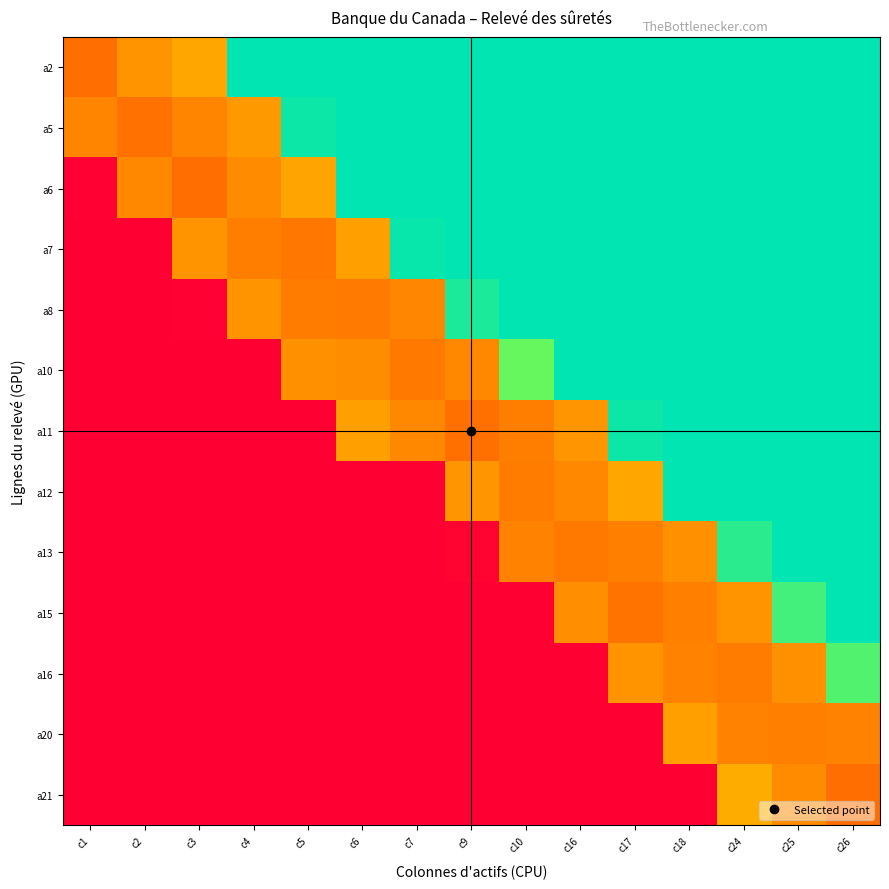

Reading left to right, transcribe all the data shown in this chart.

a2: c1=29.2	c2=38.4	c3=42.8	c4=100.0	c5=100.0	c6=100.0	c7=100.0	c9=100.0	c10=100.0	c16=100.0	c17=100.0	c18=100.0	c24=100.0	c25=100.0	c26=100.0
a5: c1=34.8	c2=29.8	c3=34.9	c4=40.1	c5=98.4	c6=100.0	c7=100.0	c9=100.0	c10=100.0	c16=100.0	c17=100.0	c18=100.0	c24=100.0	c25=100.0	c26=100.0
a6: c1=0.4	c2=35.6	c3=29.3	c4=36.5	c5=42.3	c6=100.0	c7=100.0	c9=100.0	c10=100.0	c16=100.0	c17=100.0	c18=100.0	c24=100.0	c25=100.0	c26=100.0
a7: c1=0.0	c2=0.0	c3=38.7	c4=33.1	c5=31.0	c6=41.4	c7=98.5	c9=100.0	c10=100.0	c16=100.0	c17=100.0	c18=100.0	c24=100.0	c25=100.0	c26=100.0
a8: c1=0.0	c2=0.0	c3=0.6	c4=38.7	c5=32.5	c6=32.2	c7=35.5	c9=96.4	c10=100.0	c16=100.0	c17=100.0	c18=100.0	c24=100.0	c25=100.0	c26=100.0
a10: c1=0.0	c2=0.0	c3=0.0	c4=0.0	c5=38.2	c6=36.9	c7=31.7	c9=35.7	c10=86.6	c16=100.0	c17=100.0	c18=100.0	c24=100.0	c25=100.0	c26=100.0
a11: c1=0.0	c2=0.0	c3=0.0	c4=0.0	c5=0.0	c6=41.4	c7=35.9	c9=29.6	c10=32.9	c16=39.1	c17=98.2	c18=100.0	c24=100.0	c25=100.0	c26=100.0
a12: c1=0.0	c2=0.0	c3=0.0	c4=0.0	c5=0.0	c6=0.0	c7=0.0	c9=39.2	c10=32.8	c16=35.6	c17=42.7	c18=100.0	c24=100.0	c25=100.0	c26=100.0
a13: c1=0.0	c2=0.0	c3=0.0	c4=0.0	c5=0.0	c6=0.0	c7=0.0	c9=1.4	c10=34.7	c16=32.0	c17=33.3	c18=37.9	c24=94.3	c25=100.0	c26=100.0
a15: c1=0.0	c2=0.0	c3=0.0	c4=0.0	c5=0.0	c6=0.0	c7=0.0	c9=0.0	c10=0.0	c16=37.3	c17=30.1	c18=33.5	c24=38.6	c25=91.2	c26=100.0
a16: c1=0.0	c2=0.0	c3=0.0	c4=0.0	c5=0.0	c6=0.0	c7=0.0	c9=0.0	c10=0.0	c16=0.2	c17=38.7	c18=34.6	c24=32.7	c25=37.8	c26=89.2
a20: c1=0.0	c2=0.0	c3=0.0	c4=0.0	c5=0.0	c6=0.0	c7=0.0	c9=0.0	c10=0.0	c16=0.0	c17=0.0	c18=41.6	c24=34.1	c25=33.6	c26=34.5
a21: c1=0.0	c2=0.0	c3=0.0	c4=0.0	c5=0.0	c6=0.0	c7=0.0	c9=0.0	c10=0.0	c16=0.0	c17=0.0	c18=0.2	c24=43.8	c25=36.5	c26=29.0